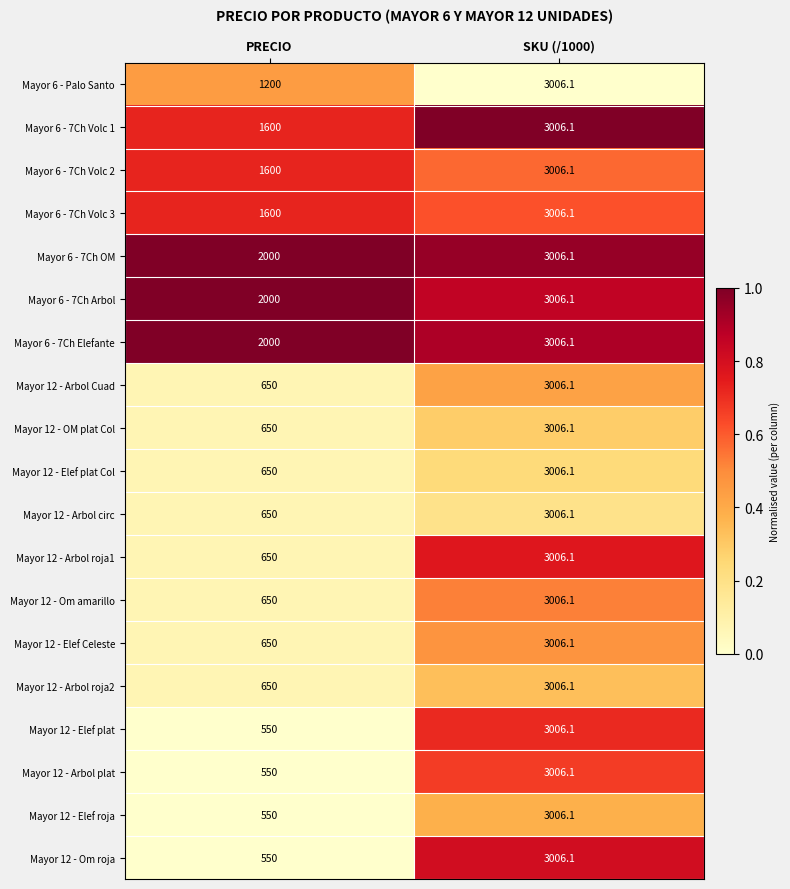

At which category does the chart reach its minimum across all series?

PRECIO